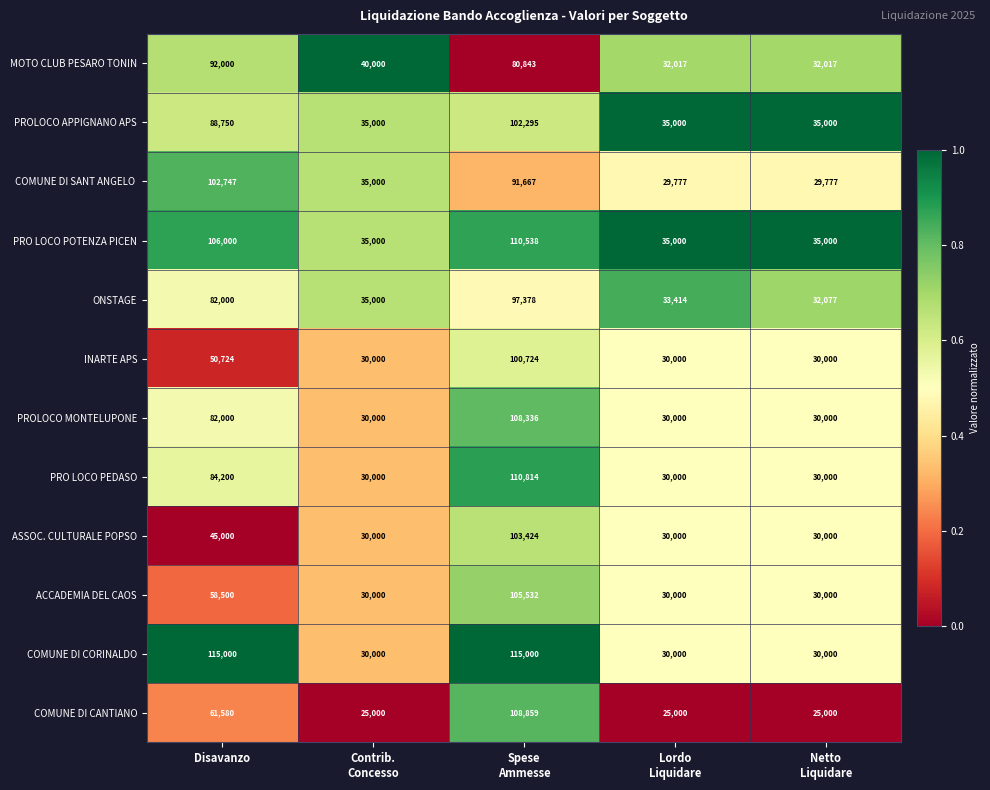

How many data points does each series have?

5